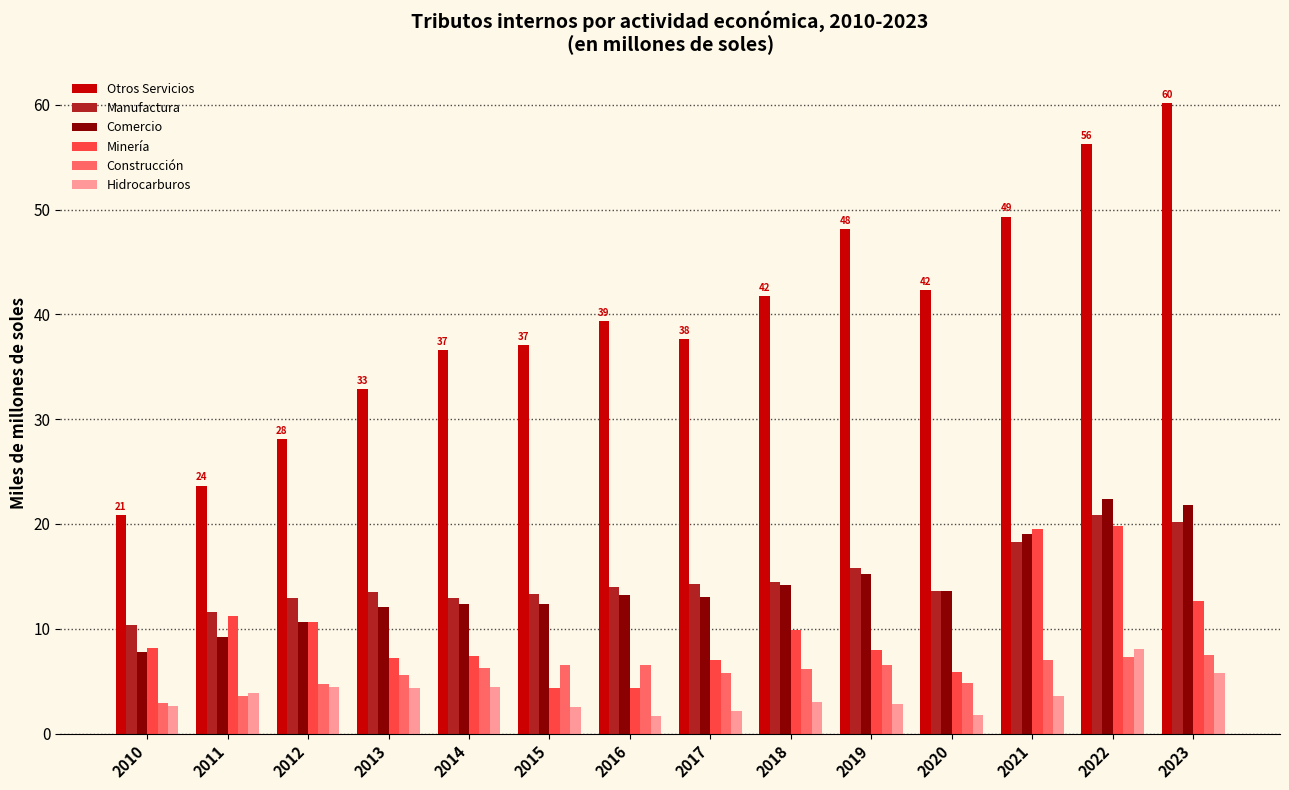

What is the sum of the Otros Servicios values at 2013 and 2016?

72.2